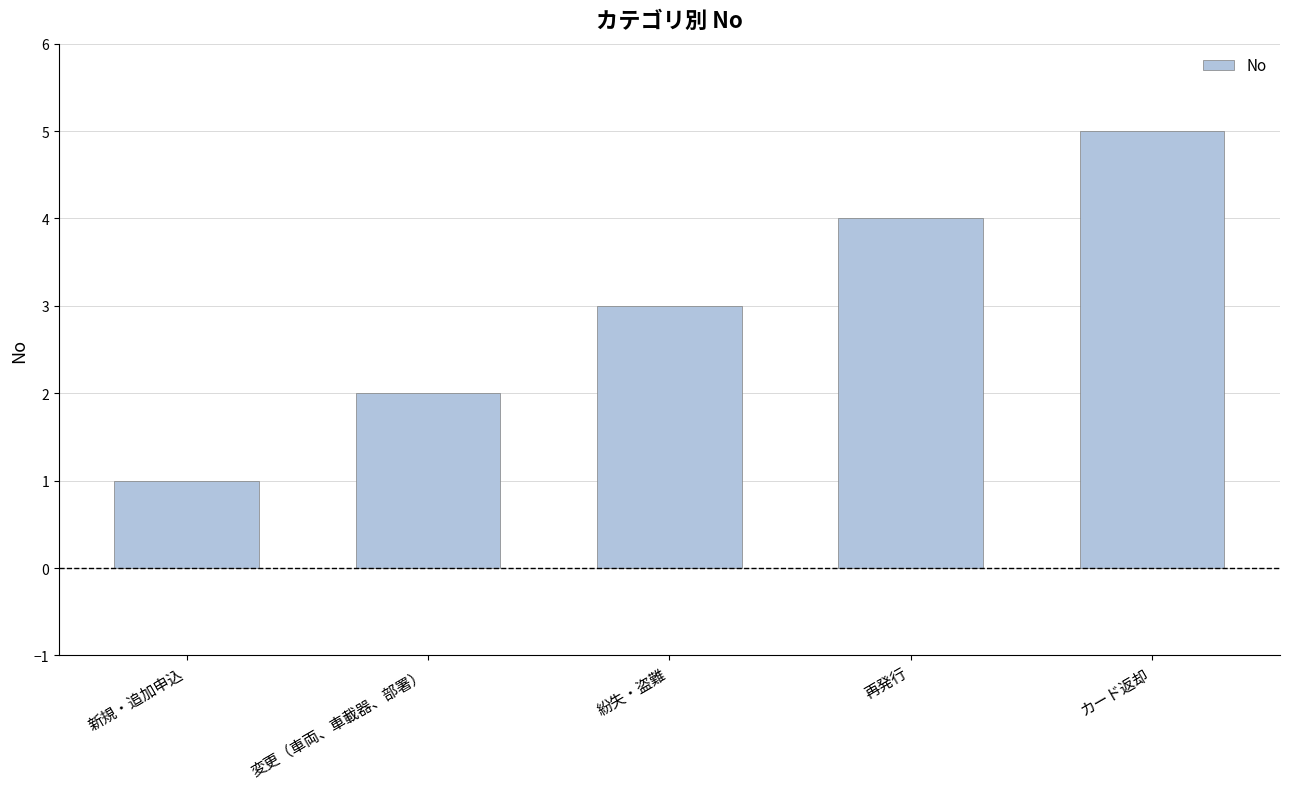

At which label is the value closest to 3?

紛失・盗難